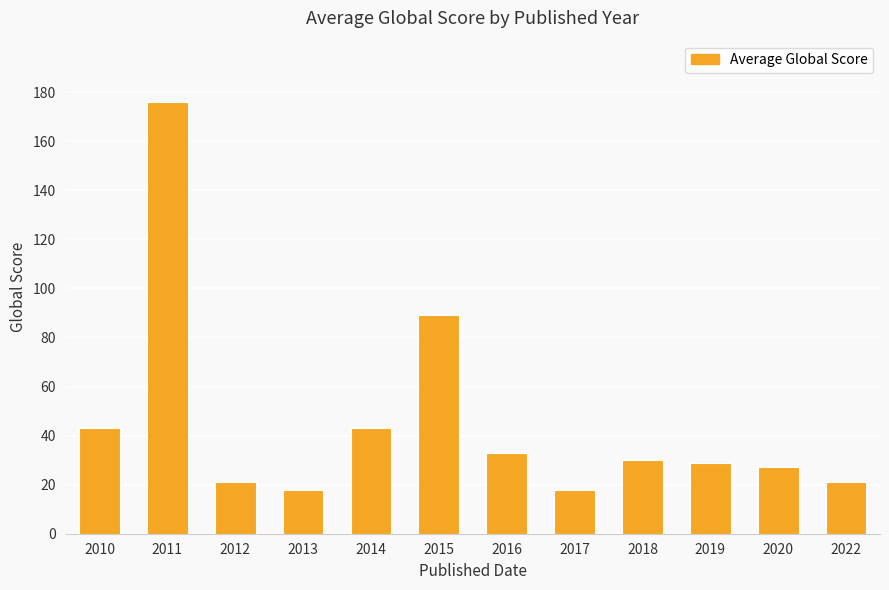

What is the difference between the second highest and minimum values?

71